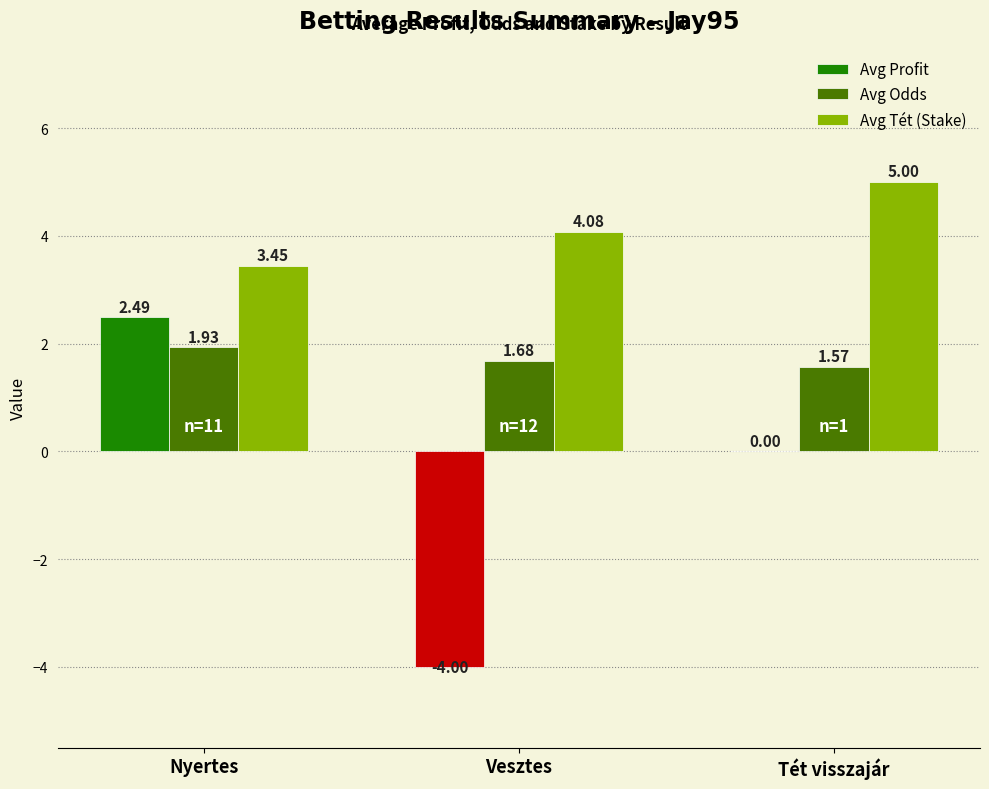

At which category is the sum across all series the highest?

Nyertes